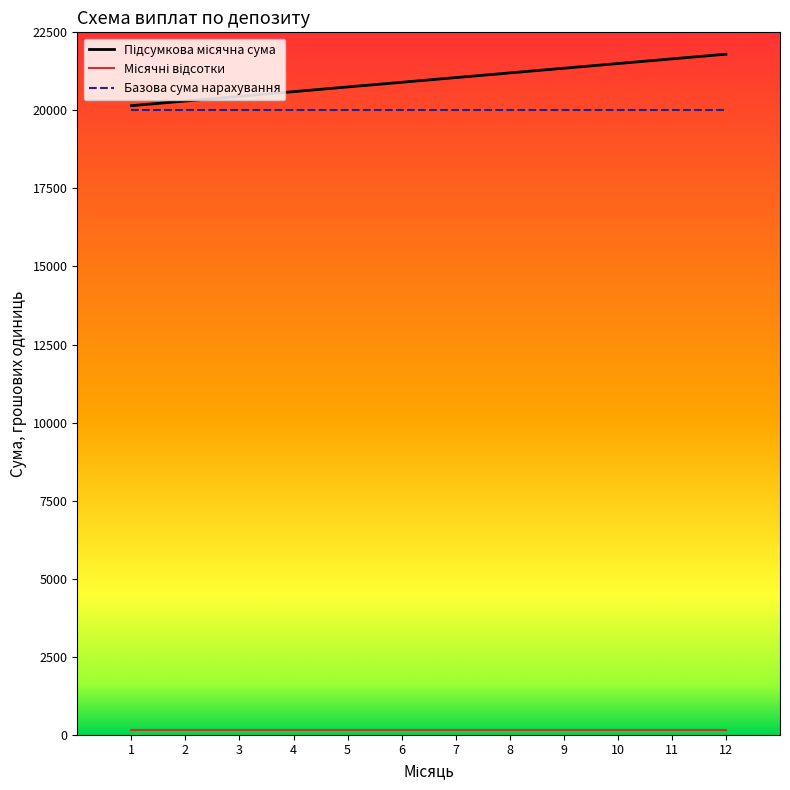

How many lines are shown in the chart?

3